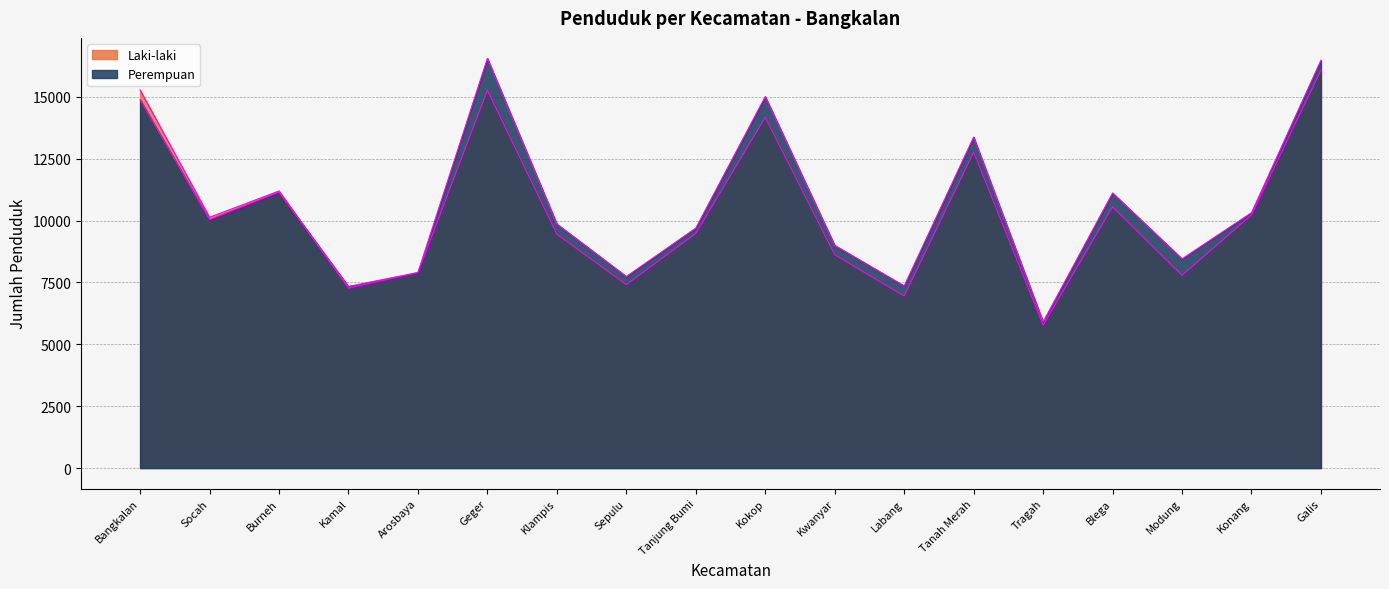

At Burneh, list the series in order from largest to smallest.

Laki-laki, Perempuan